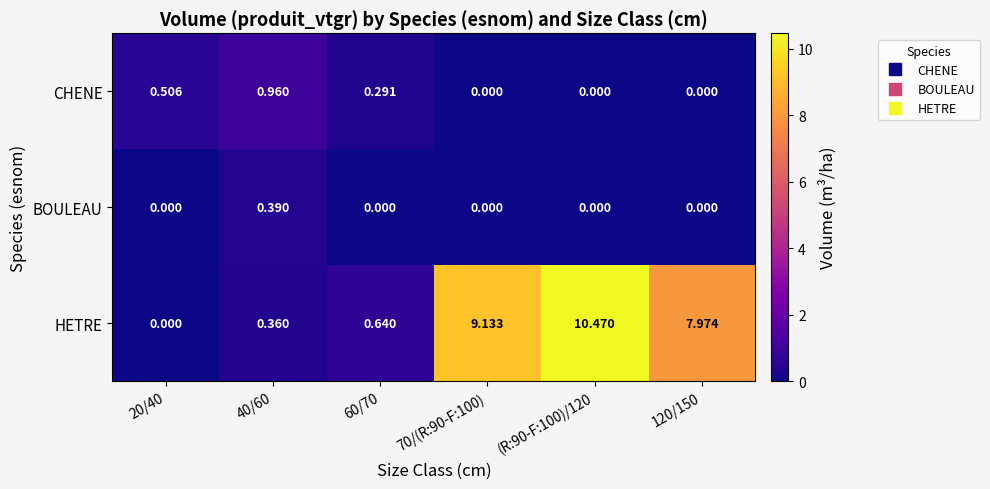

Between 40/60 and 120/150, which series saw the biggest shift?

HETRE